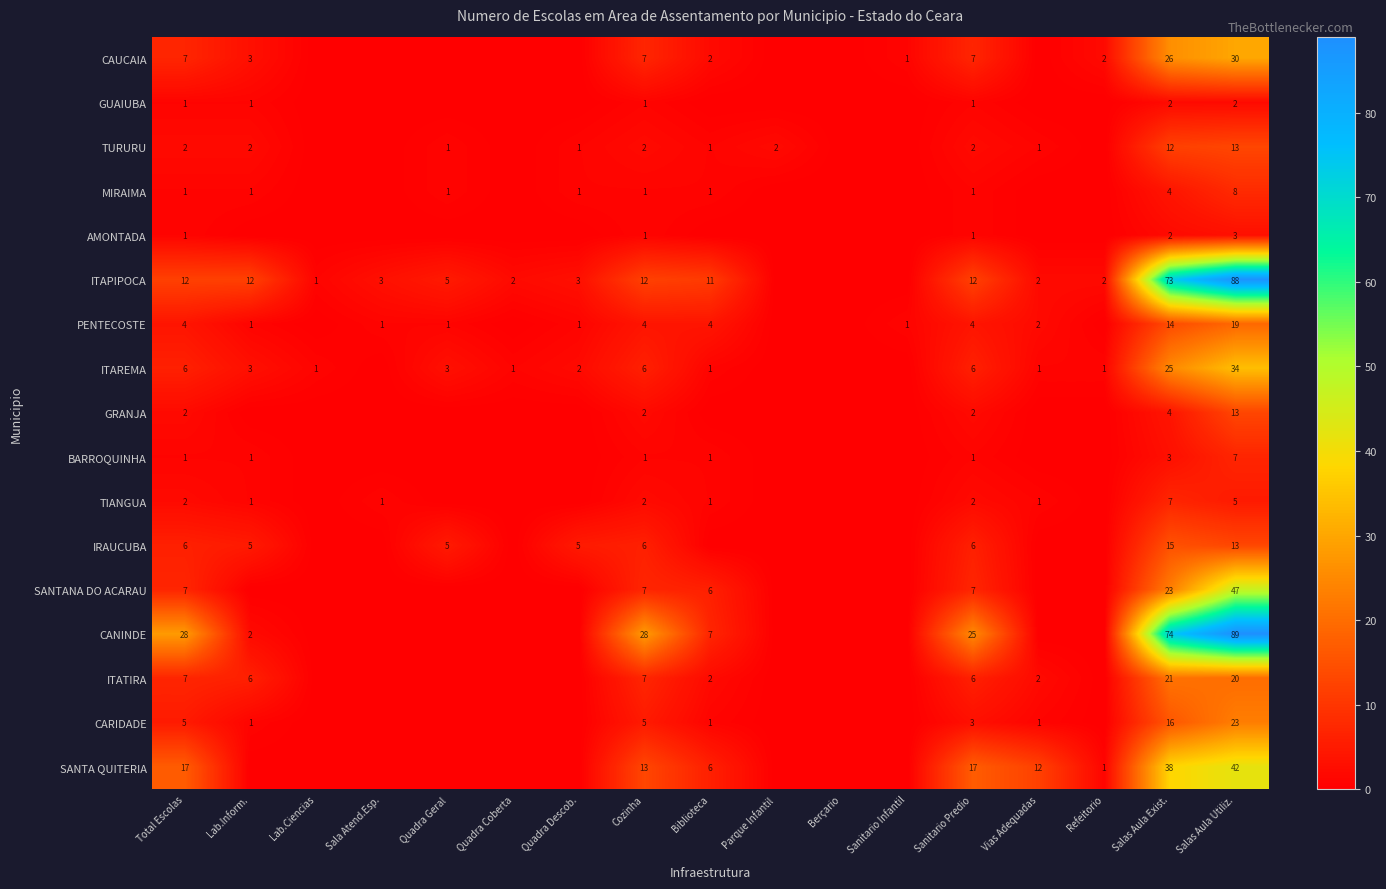

What is the spread (max minus min) of values at Total Escolas?

27